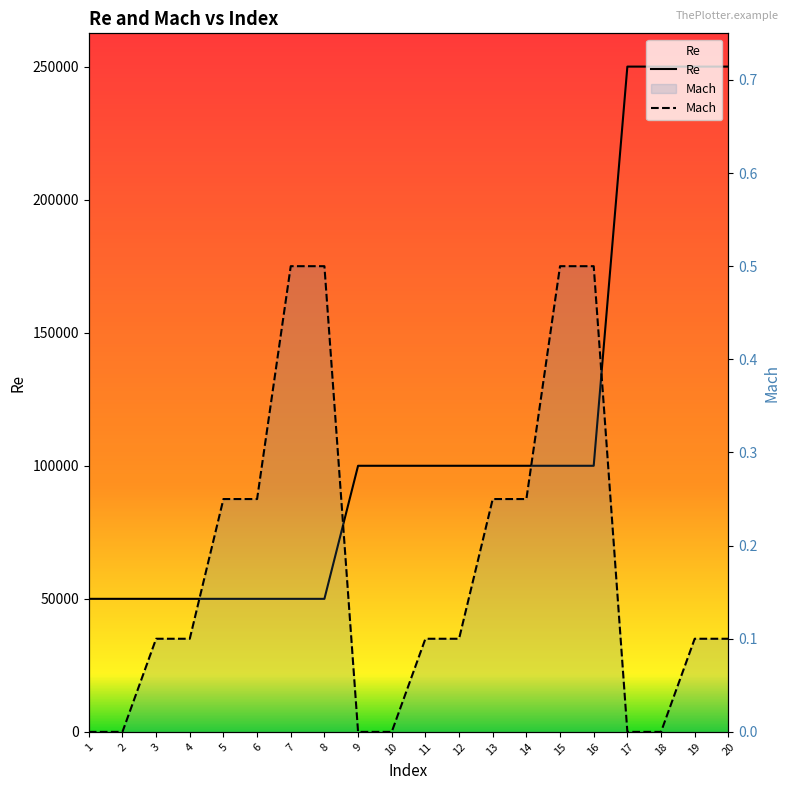

Rank the series by their average value, from lowest to highest.

Mach, Re